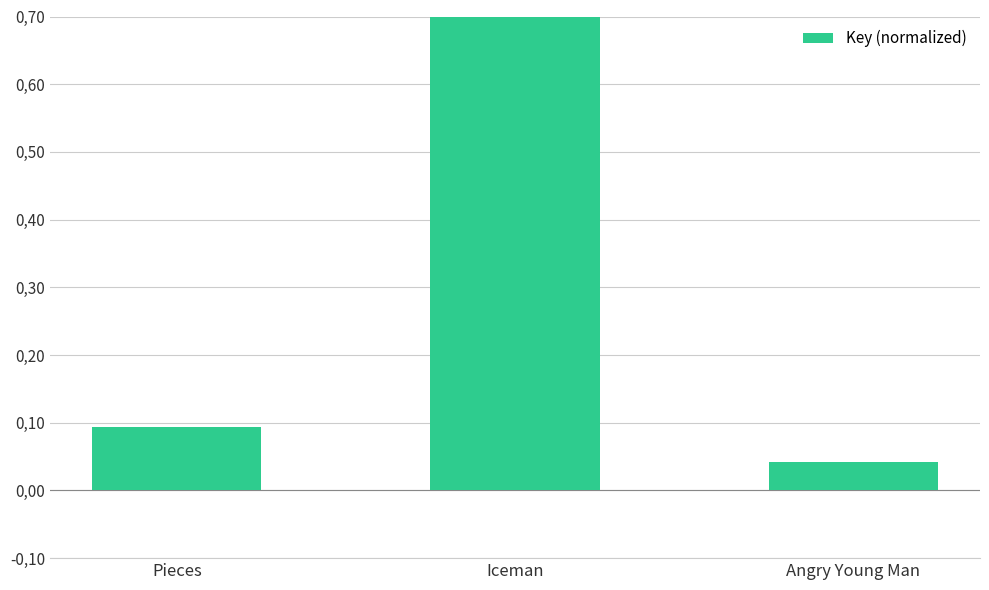

Rank the categories by value from highest to lowest.

Iceman, Pieces, Angry Young Man